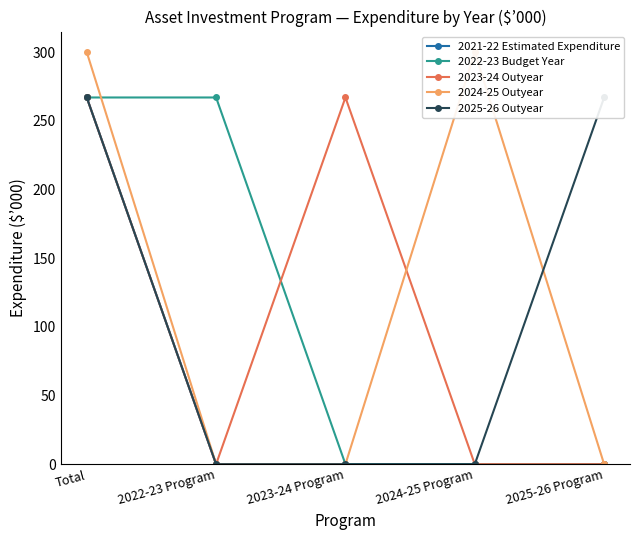

At which category does the chart reach its minimum across all series?

2022-23 Program